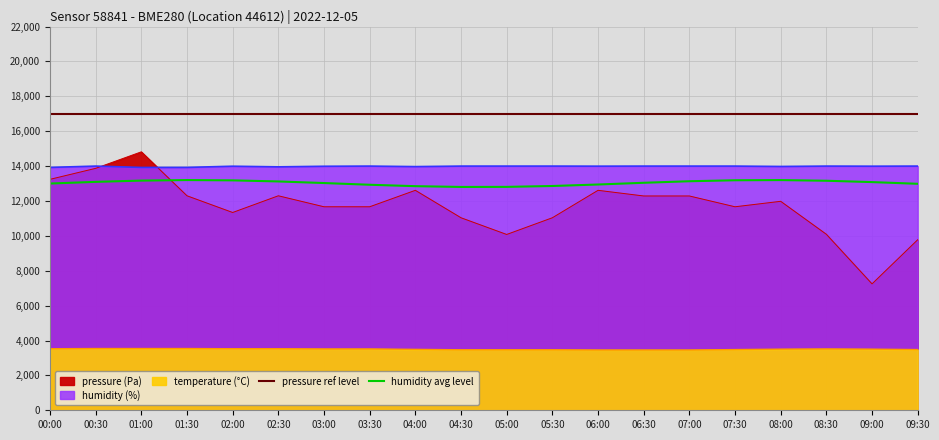

True or false: temperature and pressure cross at least once.

False